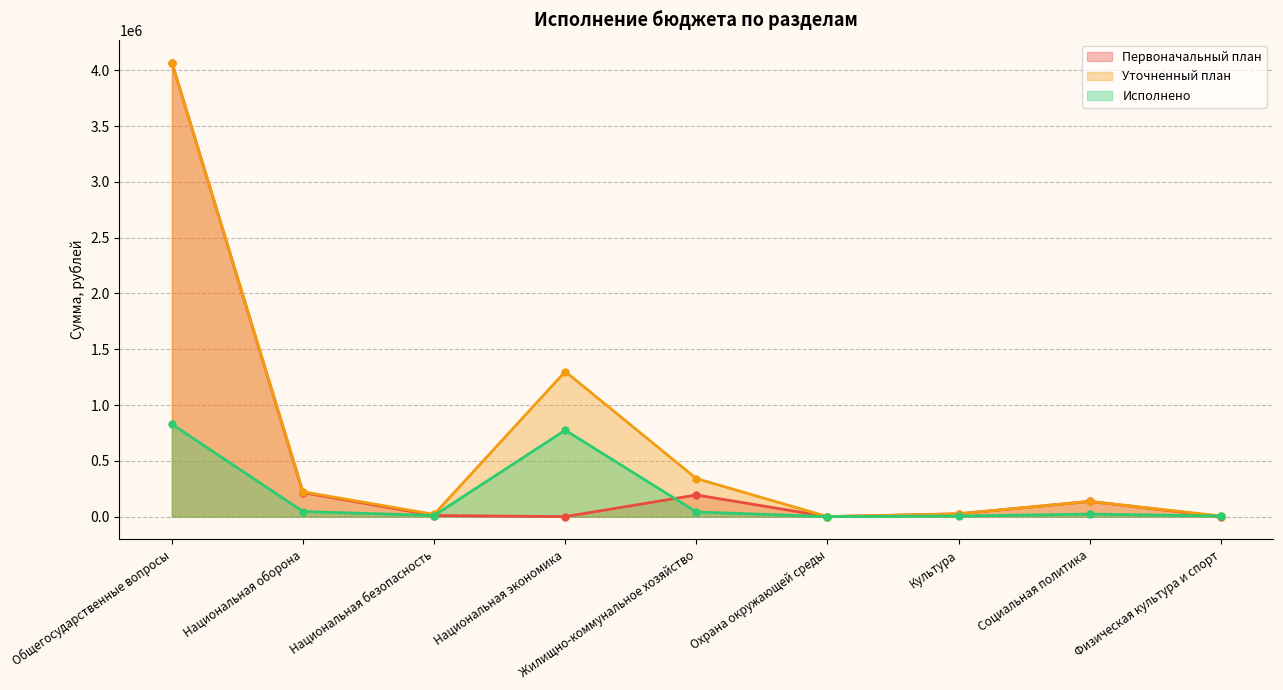

How many series are shown in this chart?

3